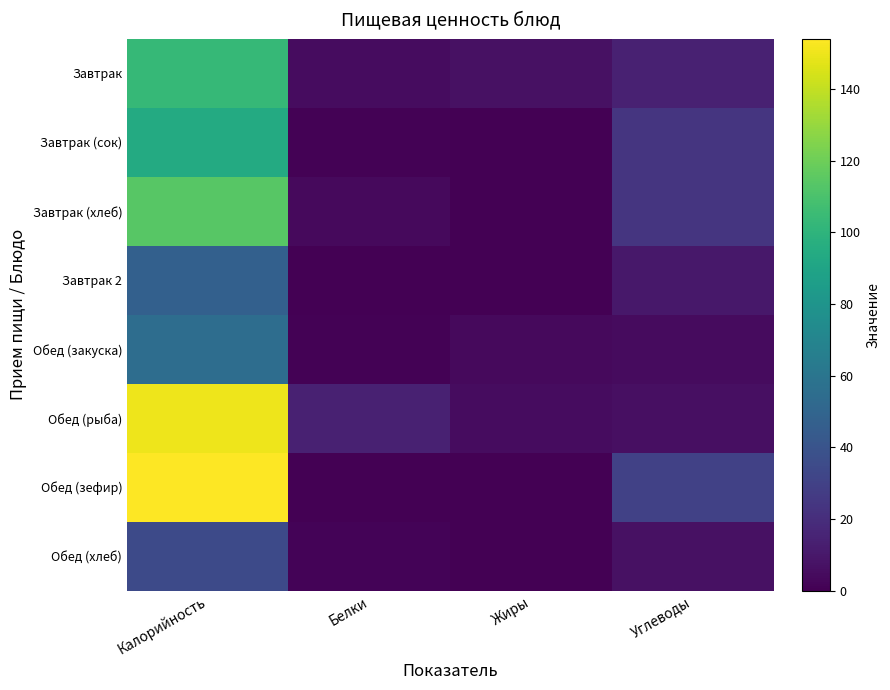

Count the number of data series in this chart.

8